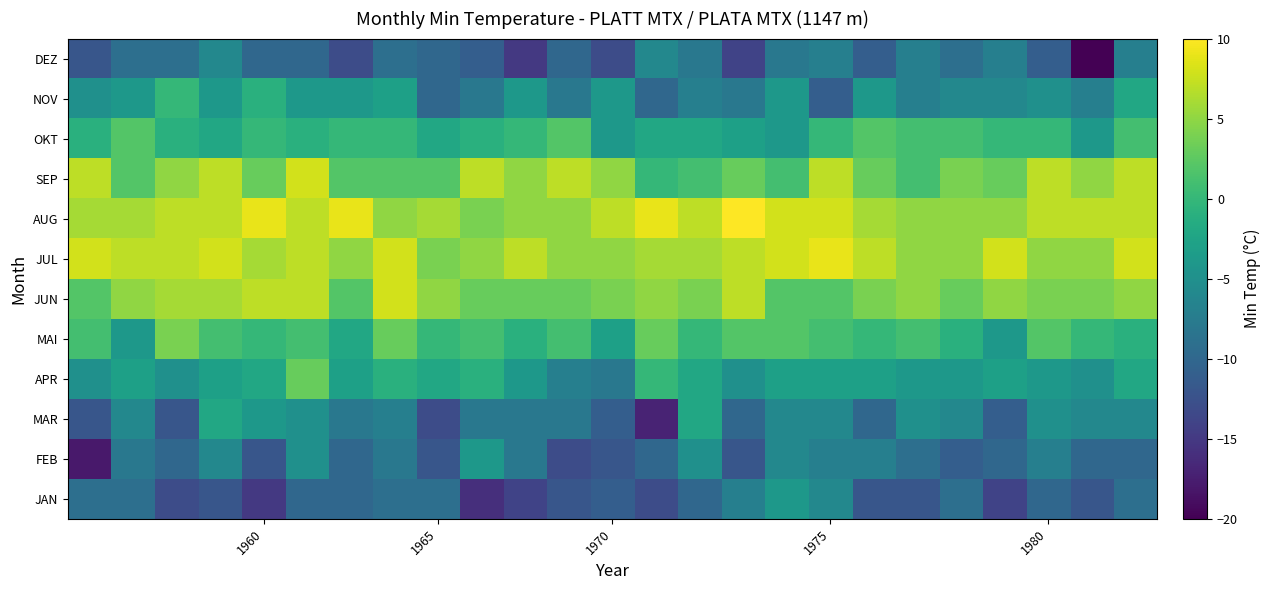

Reading right to left, list all the values displayed in this chart.

JAN: -9	-12	-10	-14	-9	-12	-12	-6	-4	-7	-10	-13	-11	-12	-14	-16	-9	-9	-10	-10	-15	-12	-13	-9	-9
FEB: -10	-10	-7	-10	-11	-9	-7	-7	-6	-12	-5	-10	-12	-13	-8	-4	-12	-8	-10	-5	-12	-6	-10	-8	-18
MAR: -6	-6	-5	-11	-6	-5	-10	-6	-6	-10	-2	-17	-11	-8	-8	-8	-13	-7	-8	-5	-4	-2	-12	-6	-12
APR: -2	-5	-4	-3	-4	-4	-3	-3	-3	-5	-2	0	-8	-7	-4	-1	-2	-1	-3	3	-2	-3	-5	-3	-5
MAI: -1	0	2	-4	-1	1	0	1	2	2	0	3	-3	1	-1	1	0	3	-2	1	0	1	4	-4	1
JUN: 5	4	4	5	3	5	4	2	2	7	4	5	4	3	3	3	5	8	2	7	7	6	6	5	2
JUL: 8	5	5	8	5	5	7	9	8	7	6	6	5	5	7	5	4	8	5	7	6	8	7	7	8
AUG: 7	7	7	5	5	5	6	8	8	10	7	9	7	5	5	4	6	5	9	7	9	7	7	6	6
SEP: 7	5	7	3	4	1	3	7	1	3	1	0	5	7	5	7	2	2	2	8	3	7	5	2	7
OKT: 1	-4	0	0	1	1	2	0	-4	-3	-2	-2	-4	2	0	-1	-2	0	0	-1	0	-2	-1	2	-1
NOV: -2	-7	-5	-6	-6	-7	-4	-11	-4	-8	-7	-10	-4	-8	-4	-8	-10	-3	-4	-4	-1	-4	0	-4	-5
DEZ: -7	-20	-11	-7	-9	-7	-11	-7	-8	-14	-8	-6	-13	-10	-15	-11	-10	-9	-13	-10	-10	-6	-9	-9	-12